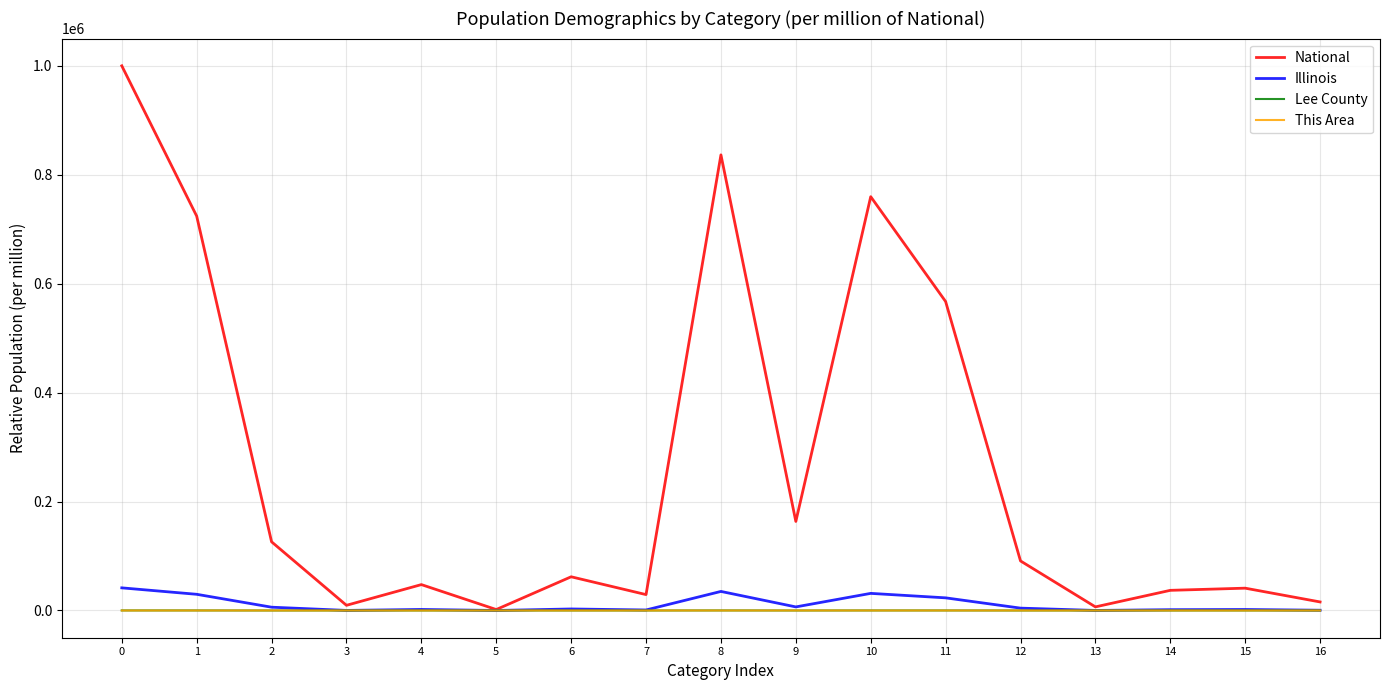

What is the difference between the This Area values at 1 and 5?

1.9